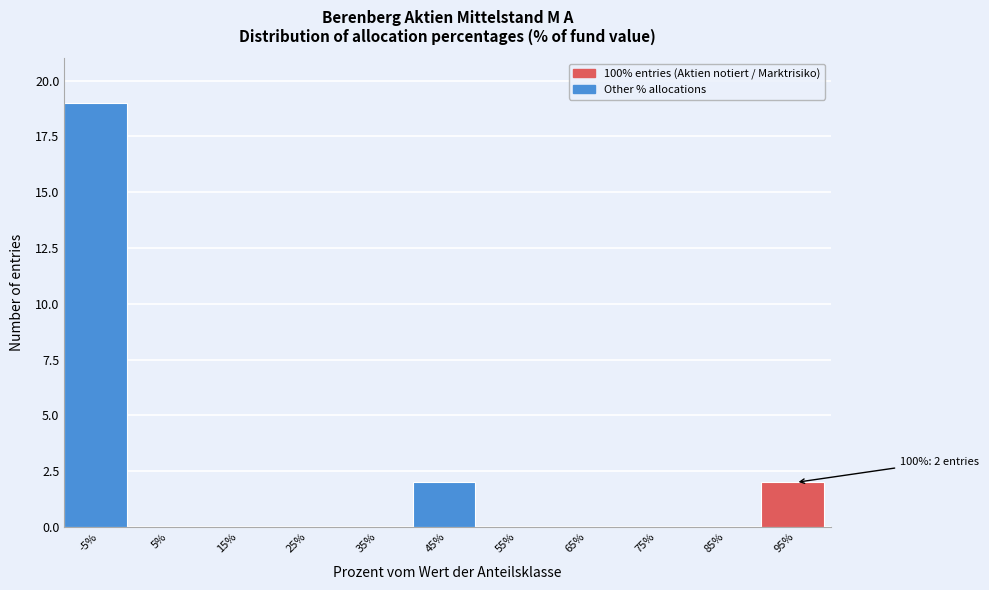

Which category has the highest value across all series?

-5%